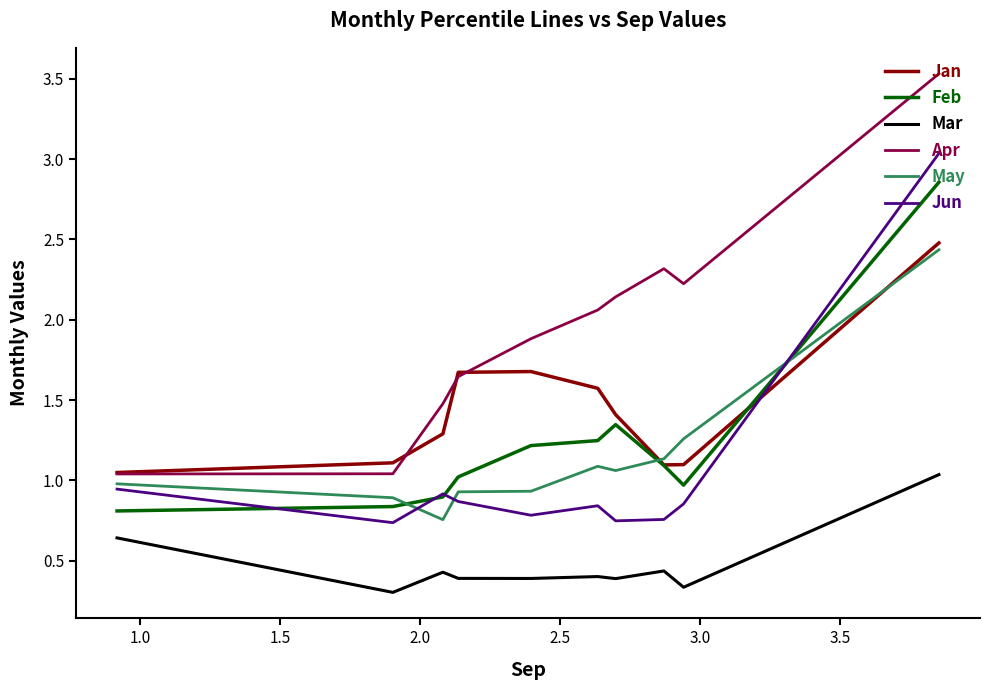

What is the sum of all Jun values?

10.5